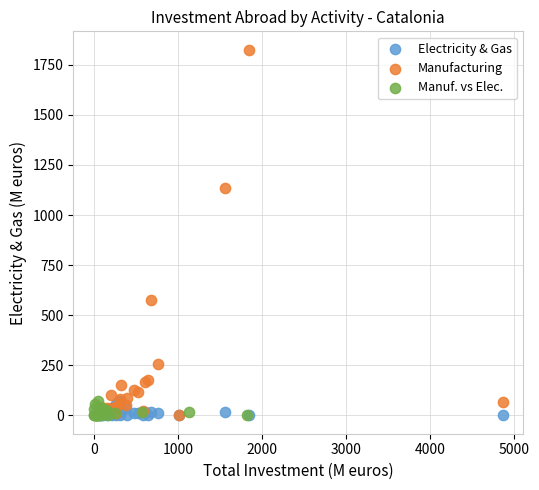

Which series has the largest Y range (max minus min)?

Manufacturing